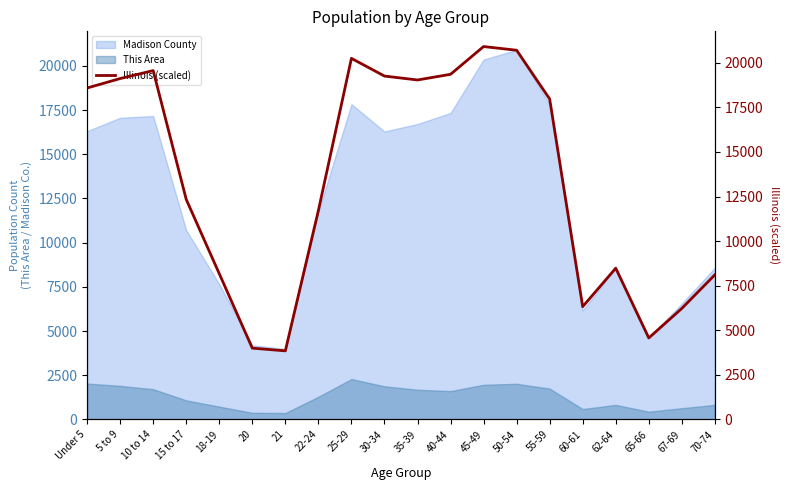

True or false: This Area and Madison County cross at least once.

False